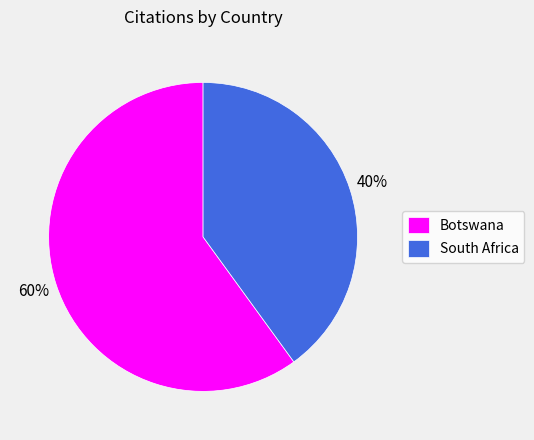

To the nearest percent, what is the difference between the largest and smallest slice percentages?

20%